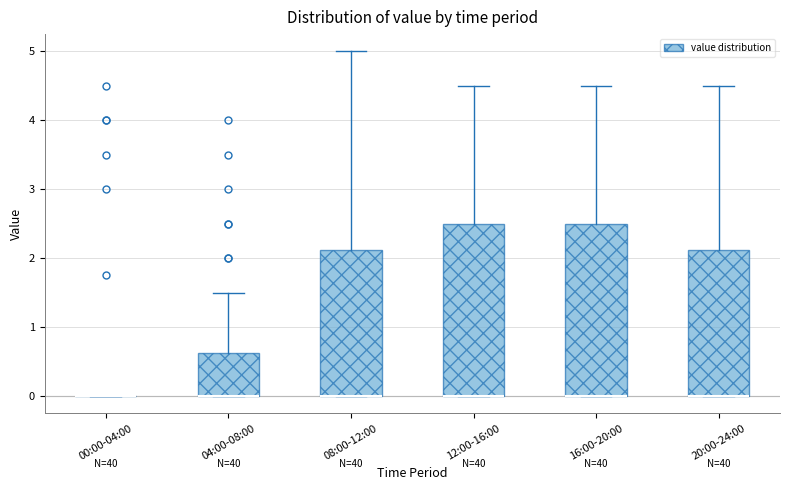

Reading left to right, transcribe this box plot: for each box, give where its median line is, the range the box spans, and where its two whiskers end, as read against the y-axis. The values are not printed on the chart, so give them approximately, as read against the axis.

00:00-04:00: box collapsed to a line at 0.0, whiskers 0.0 to 0.0
04:00-08:00: median 0.0 (drawn on the box's lower edge), box 0.0 to 0.6, whiskers 0.0 to 1.5
08:00-12:00: median 0.0 (drawn on the box's lower edge), box 0.0 to 2.1, whiskers 0.0 to 5.0
12:00-16:00: median 0.0 (drawn on the box's lower edge), box 0.0 to 2.5, whiskers 0.0 to 4.5
16:00-20:00: median 0.0 (drawn on the box's lower edge), box 0.0 to 2.5, whiskers 0.0 to 4.5
20:00-24:00: median 0.0 (drawn on the box's lower edge), box 0.0 to 2.1, whiskers 0.0 to 4.5